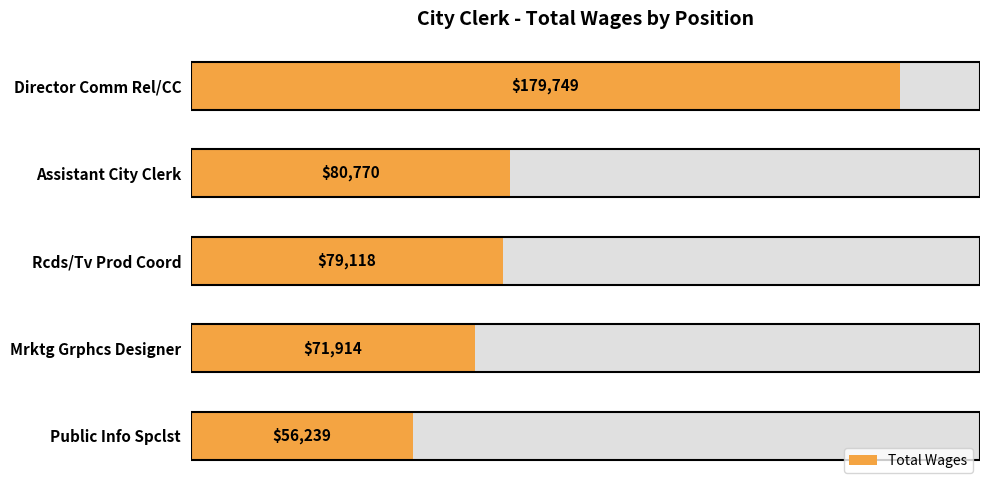

What is the greatest value displayed?

179749